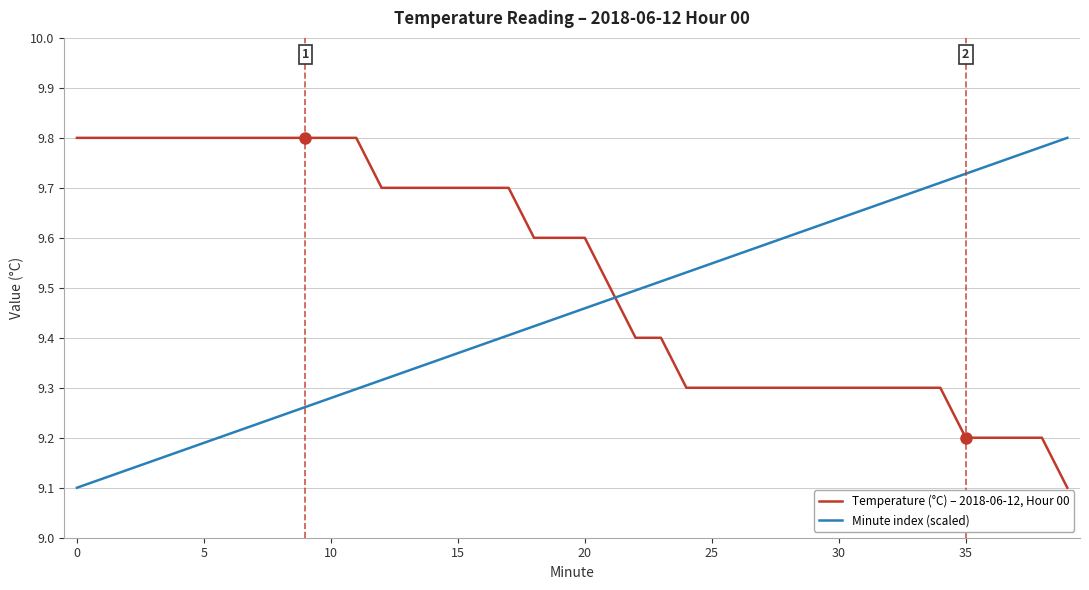

True or false: Temperature (°C) – 2018-06-12, Hour 00 and Minute index (scaled) intersect in this chart.

True